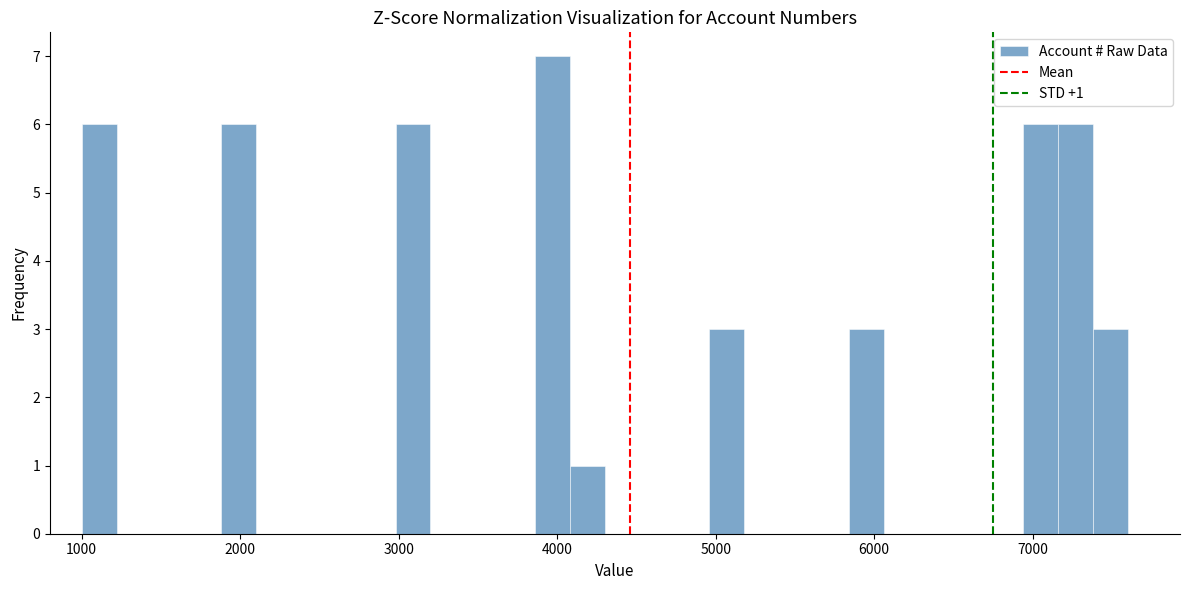

Read against the x-axis, roughly where is the centre of the tallest bar?

4000